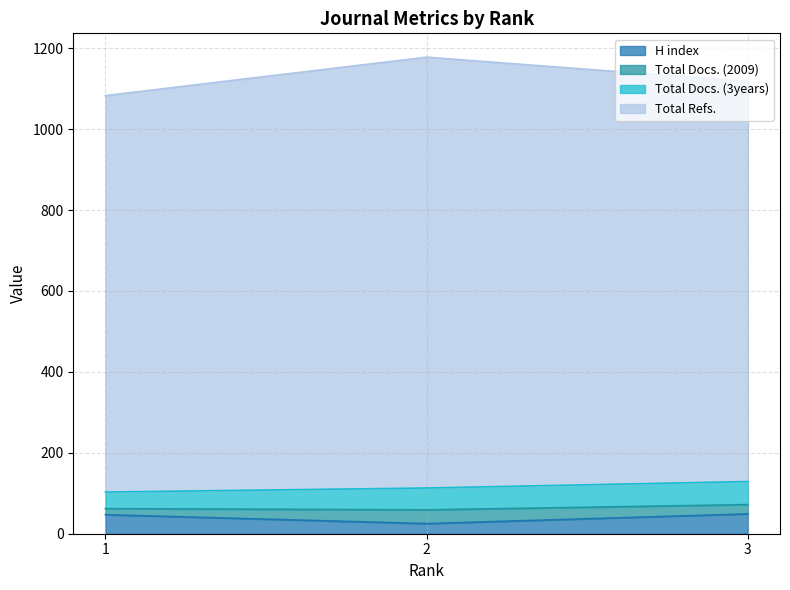

At which category is the sum across all series the highest?

2